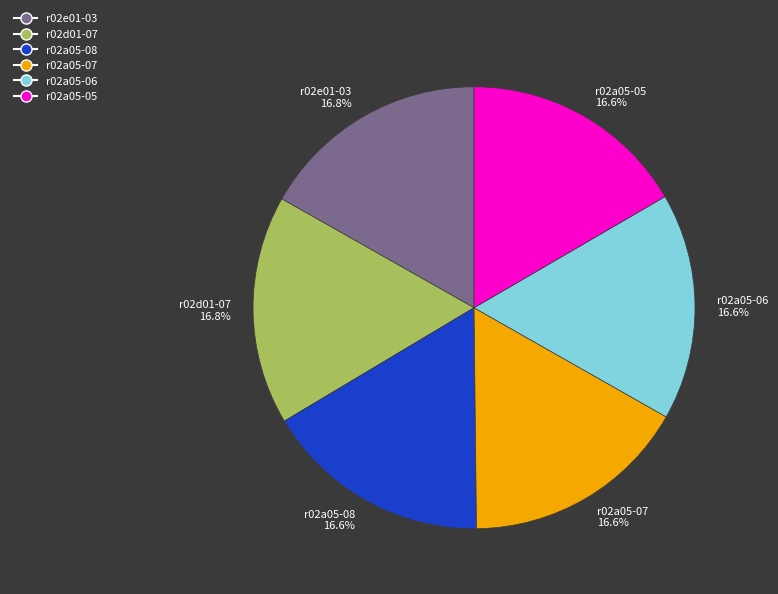

Combined, do r02a05-06 and r02d01-07 account for over 50%?

No